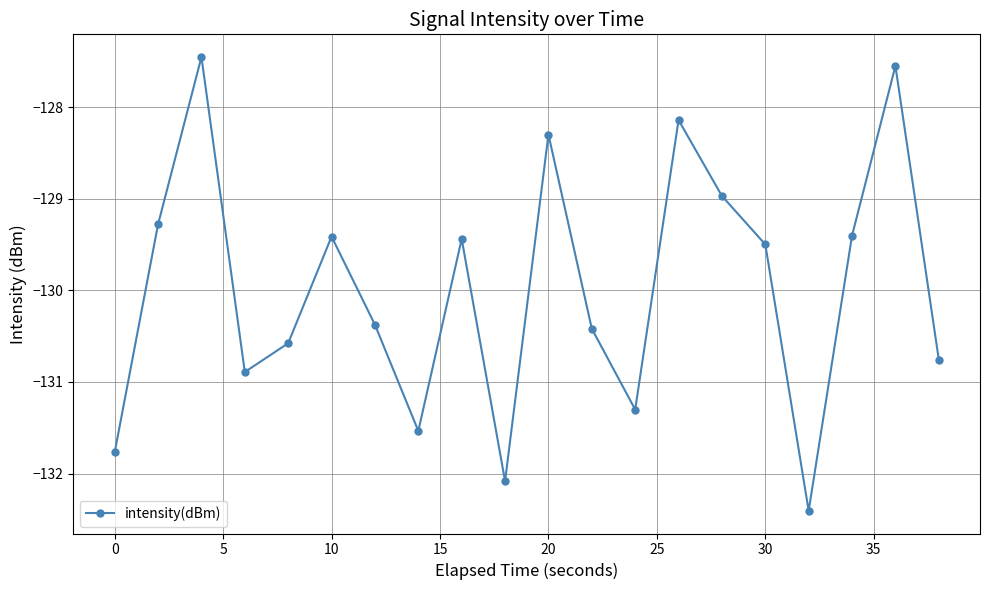

Reading right to left, what are all the values shown in this chart?

-130.8	-127.6	-129.4	-132.4	-129.5	-129.0	-128.1	-131.3	-130.4	-128.3	-132.1	-129.4	-131.5	-130.4	-129.4	-130.6	-130.9	-127.5	-129.3	-131.8